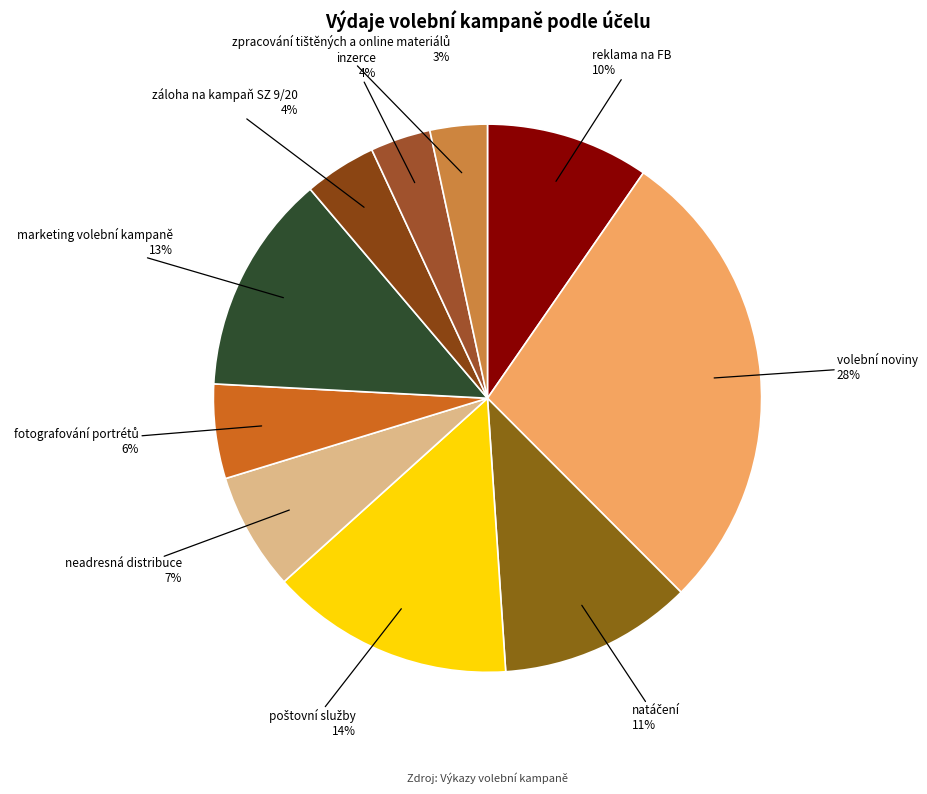

The reklama na FB slice represents 4% of the pie. True or false?

False